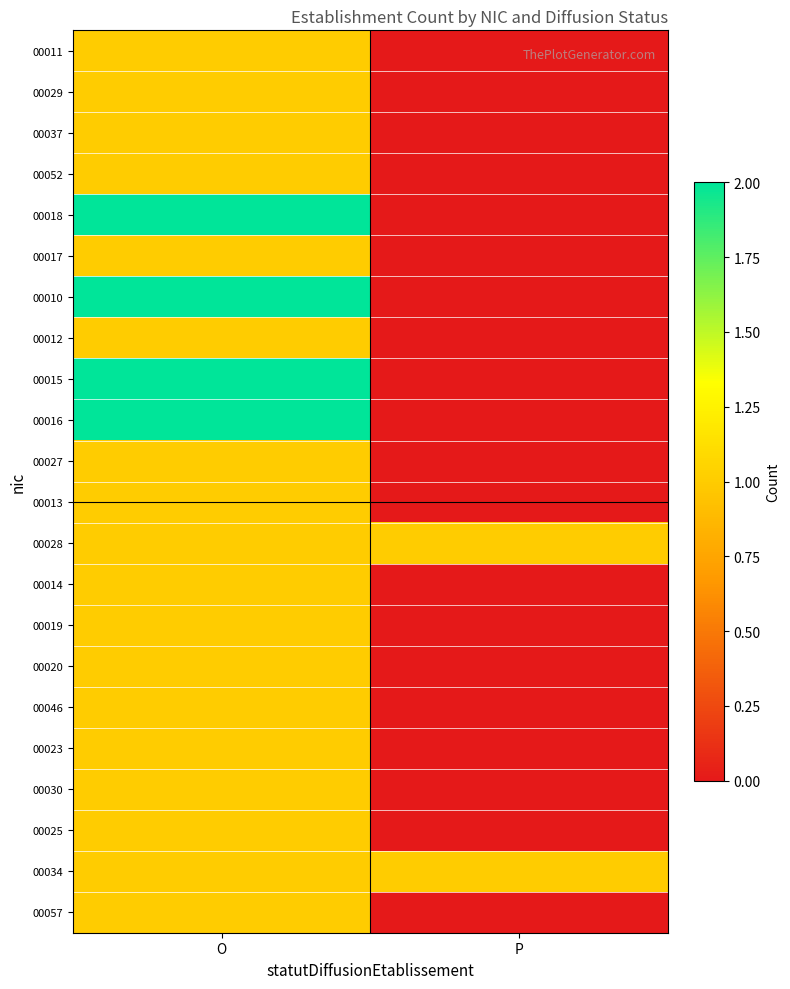

What is the spread (max minus min) of values at O?

1